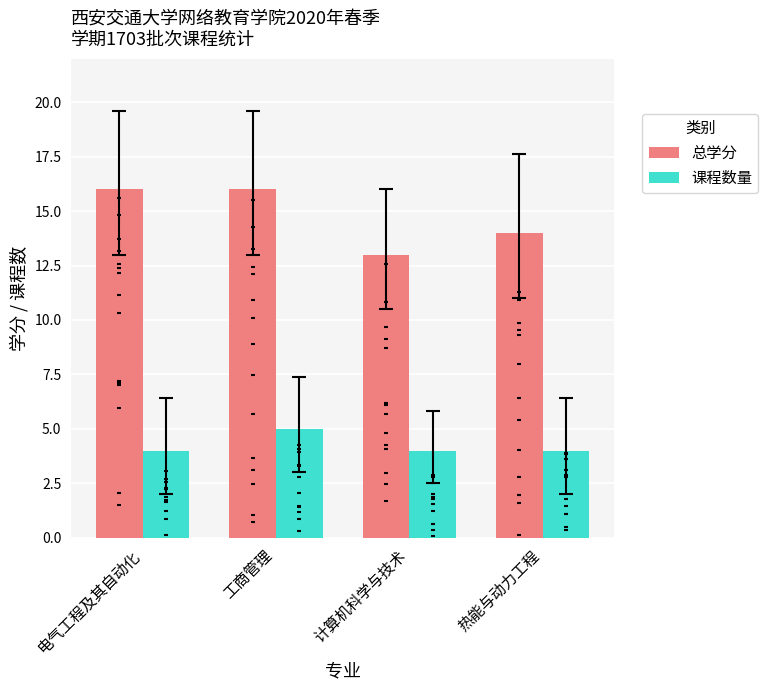

Which series contains the highest Y value?

总学分